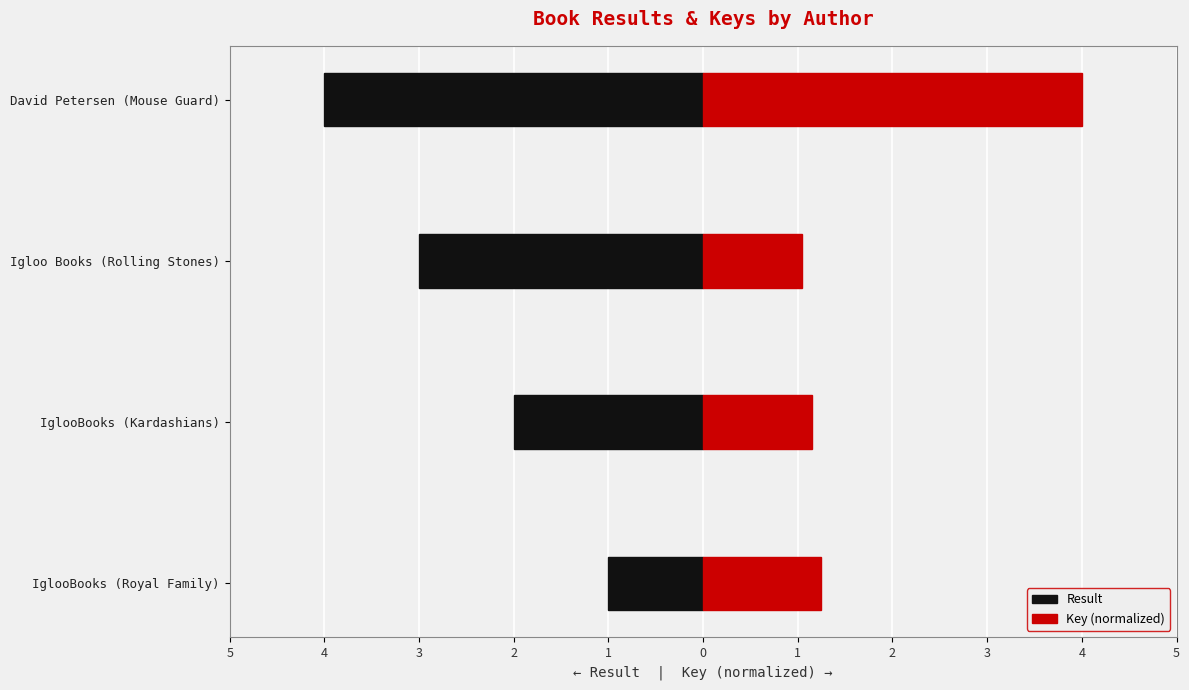

Are the bars grouped side by side (vs. stacked)?

Yes